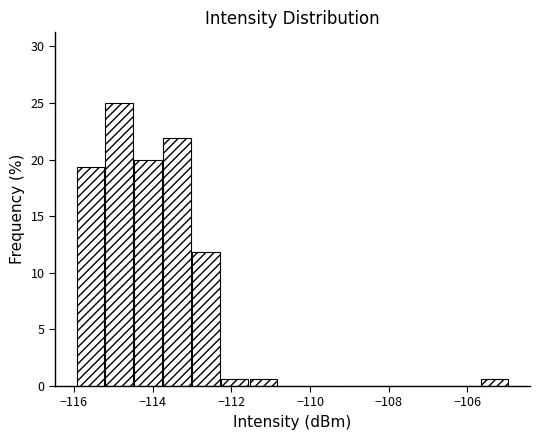

Read against the x-axis, roughly where is the centre of the tallest bar?

-114.8